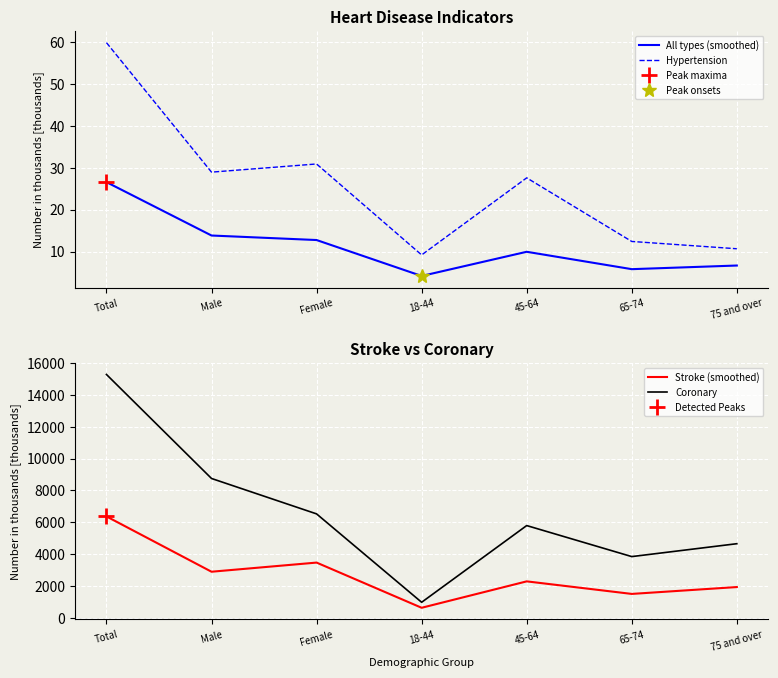

What is the sum of the Hypertension values at Male and Female?

59.8